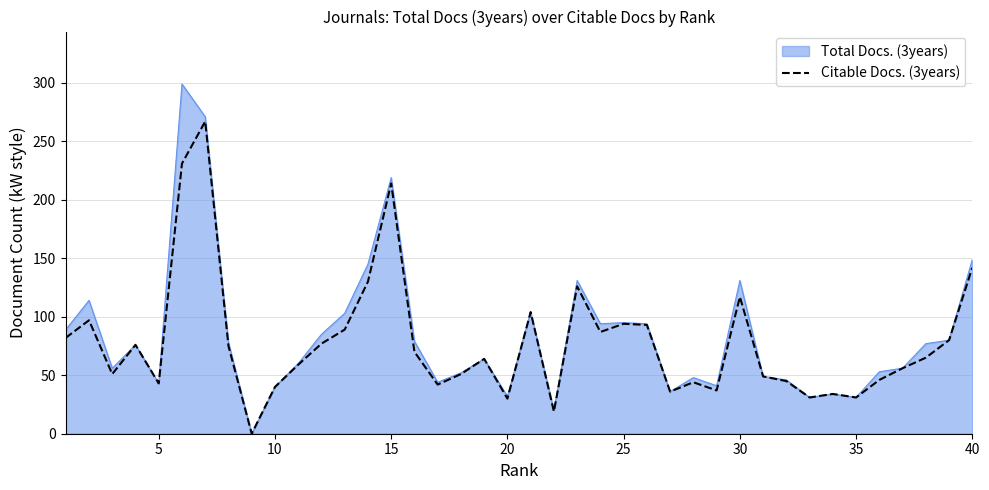

Rank the series by their maximum value, from lowest to highest.

Citable Docs. (3years), Total Docs. (3years)